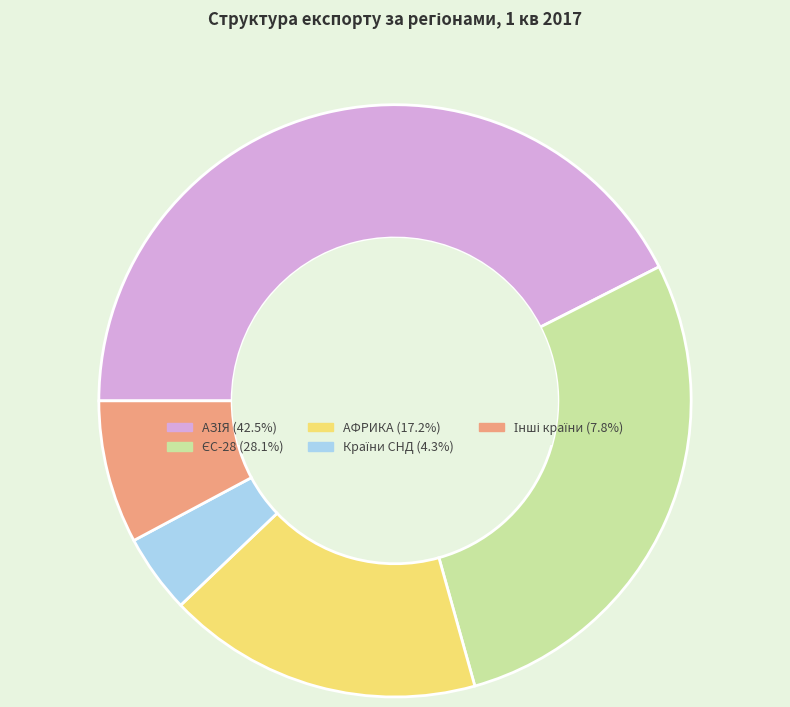

Does any single category account for the majority?

No